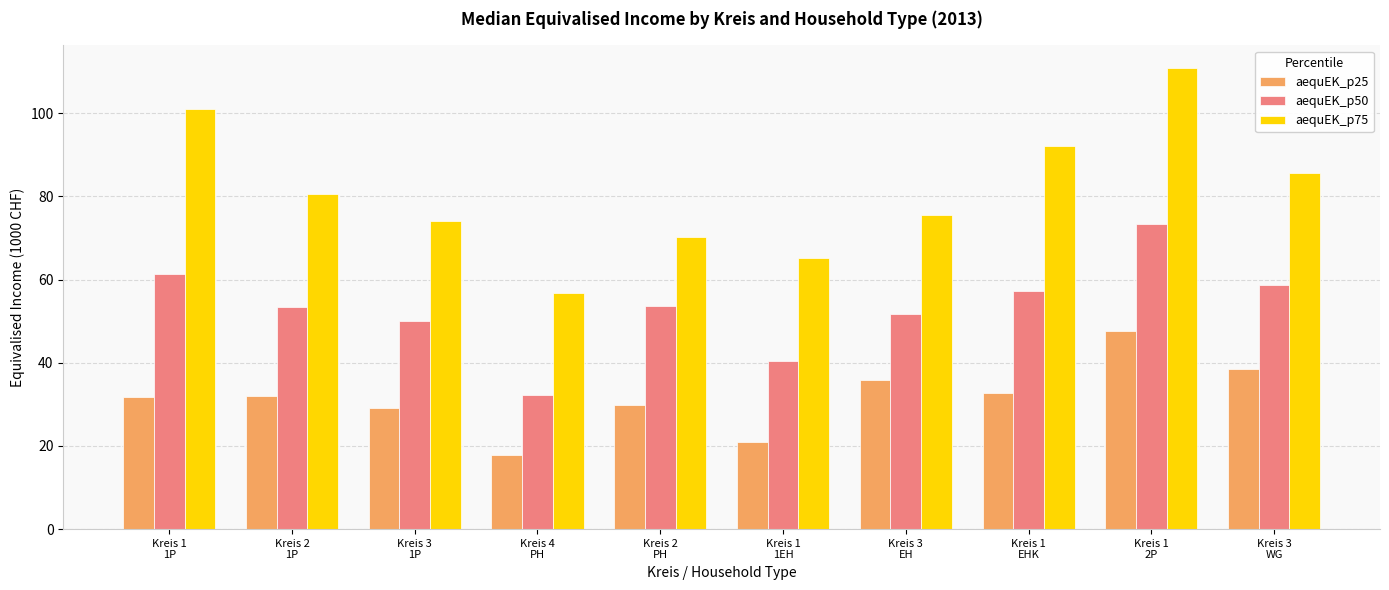

Which series has the largest total across all categories?

aequEK_p75